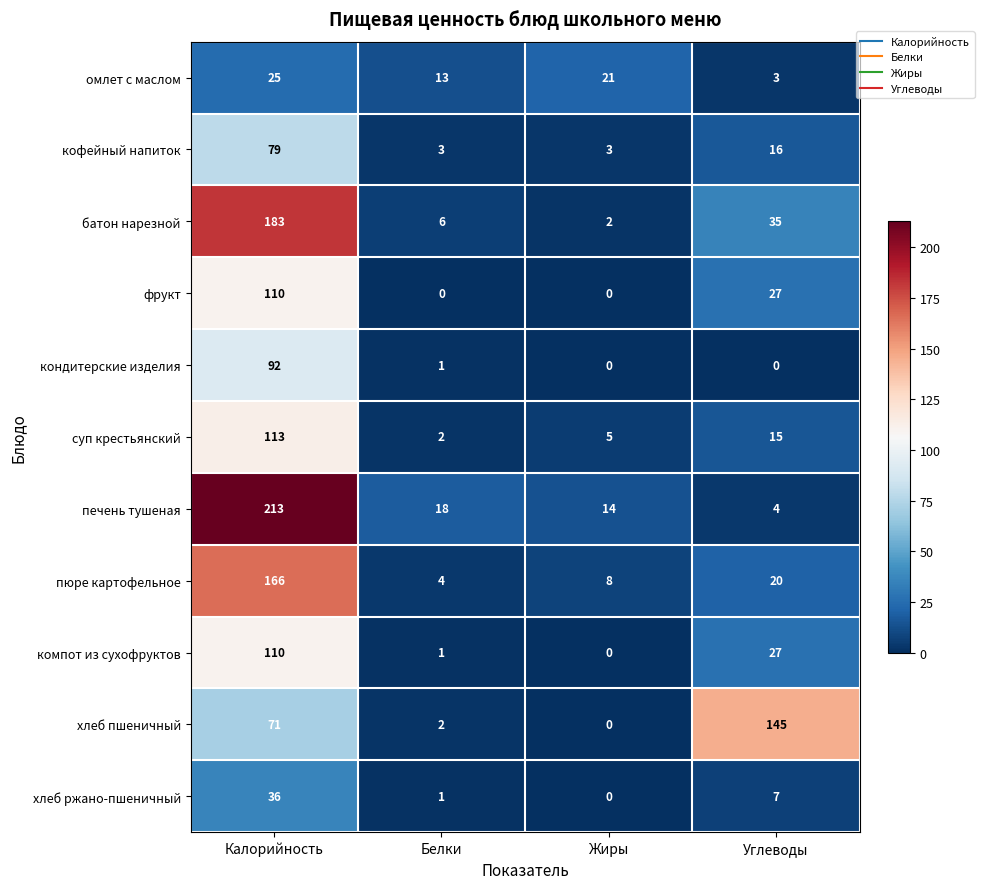

Where does the пюре картофельное series first go above 20?

Калорийность